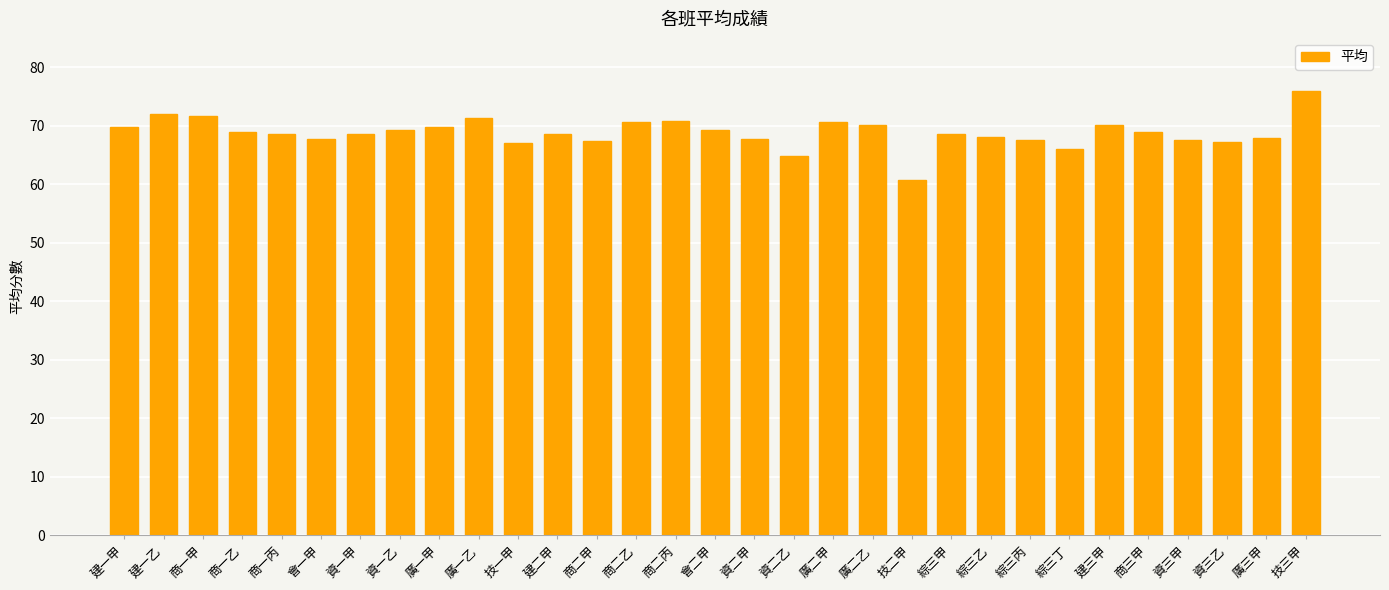

Approximately how many times larger is the value at 建一乙 compared to 商二丙?

1.0